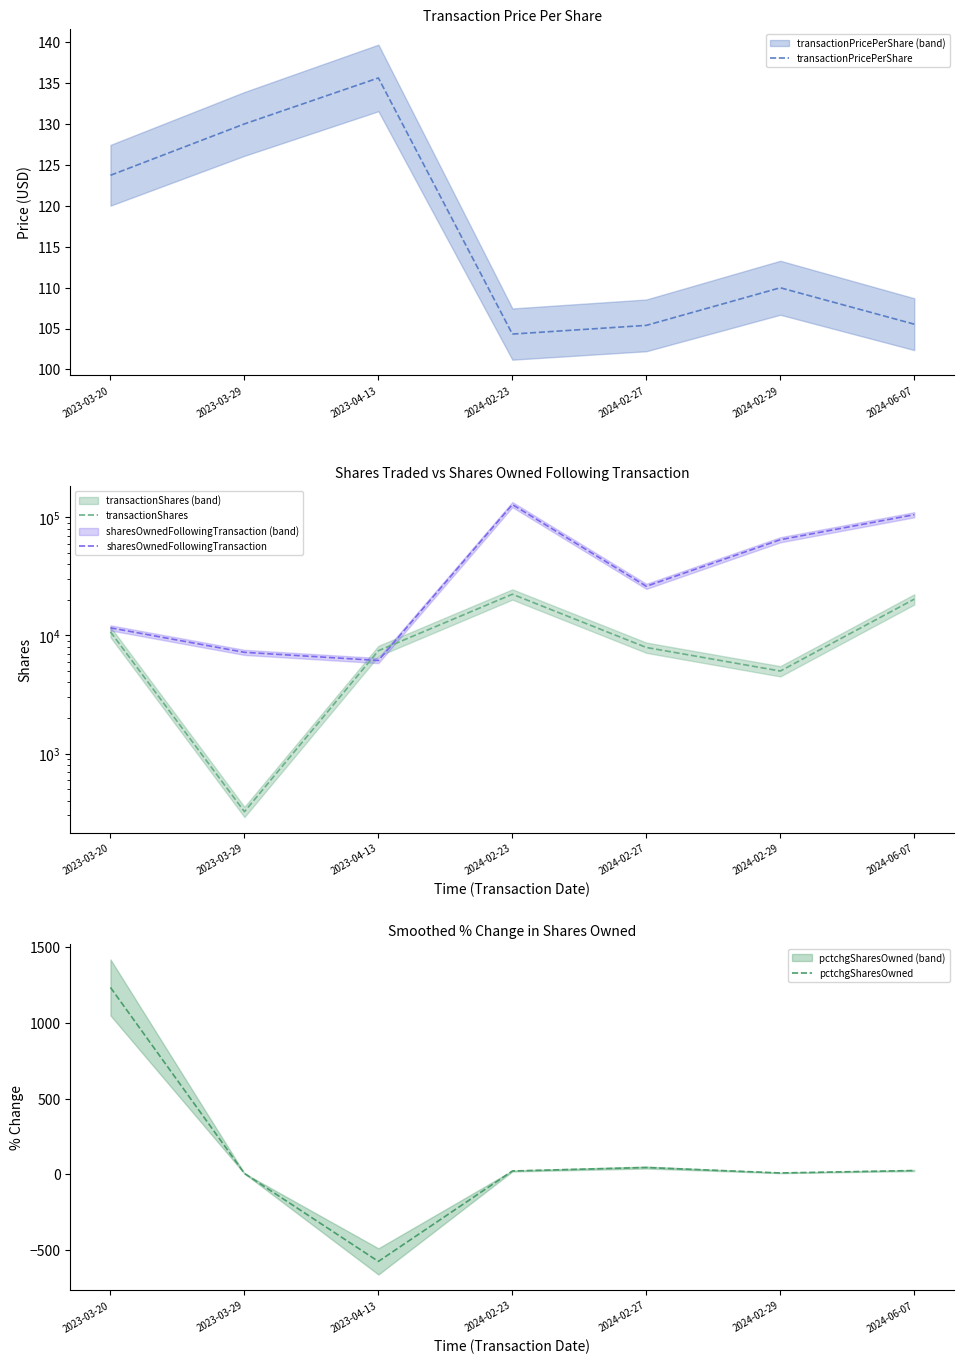

How many categories are shown in the chart?

7